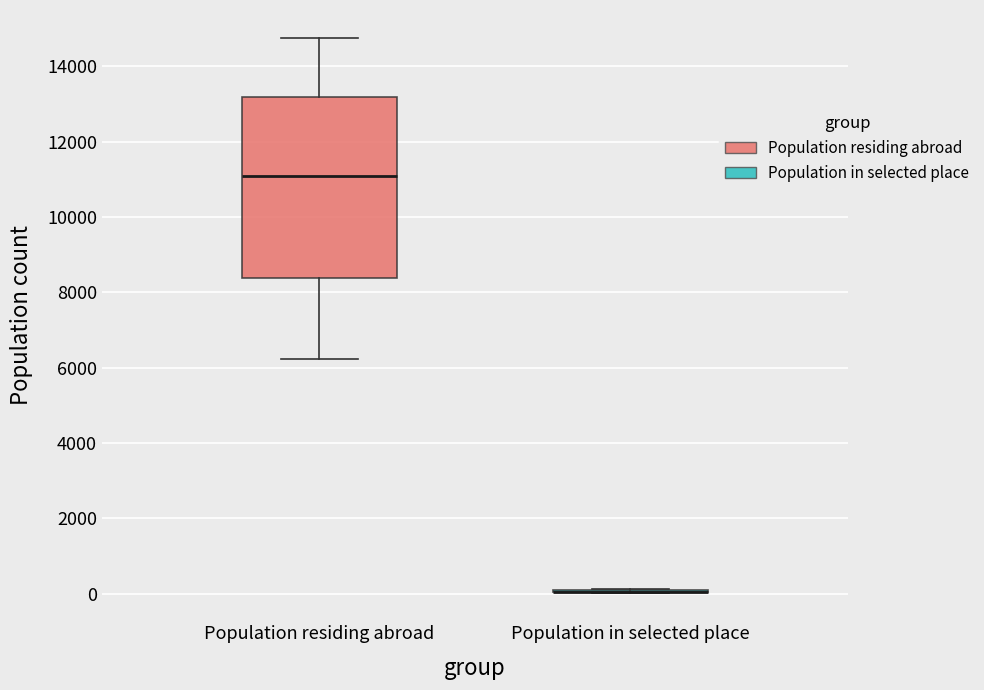

Reading left to right, read every box against the y-axis: the position of its median line, the range the box covers, and the ends of its whiskers. The values are not printed on the chart, so give them approximately, as read against the axis.

Population residing abroad: median 11000, box 8400 to 13200, whiskers 6200 to 14800
Population in selected place: box collapsed to a line at 0, whiskers 0 to 200